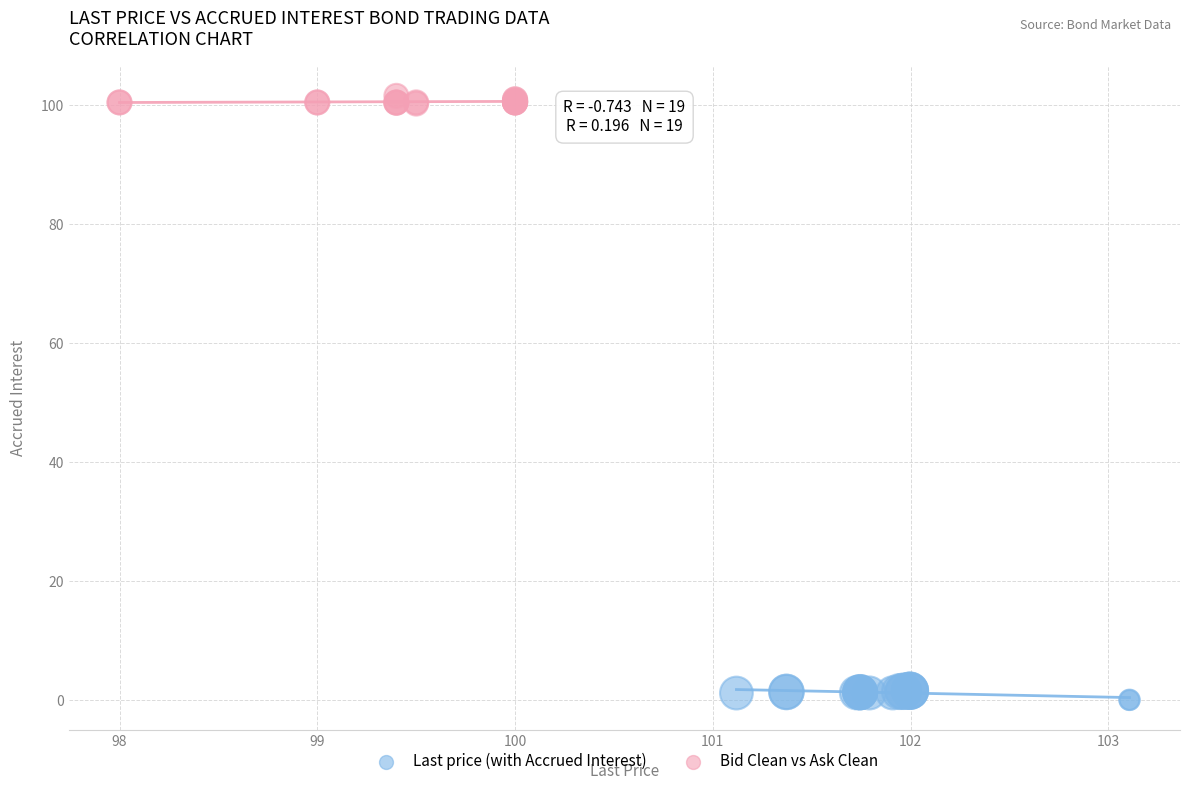

Which series contains the highest Y value?

Bid Clean vs Ask Clean